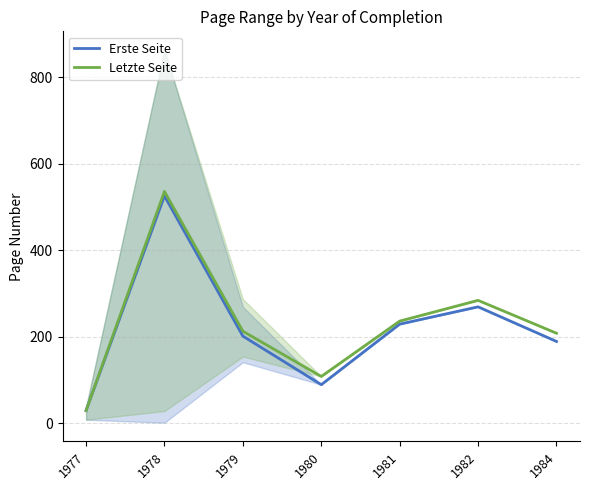

How many lines are shown in the chart?

2